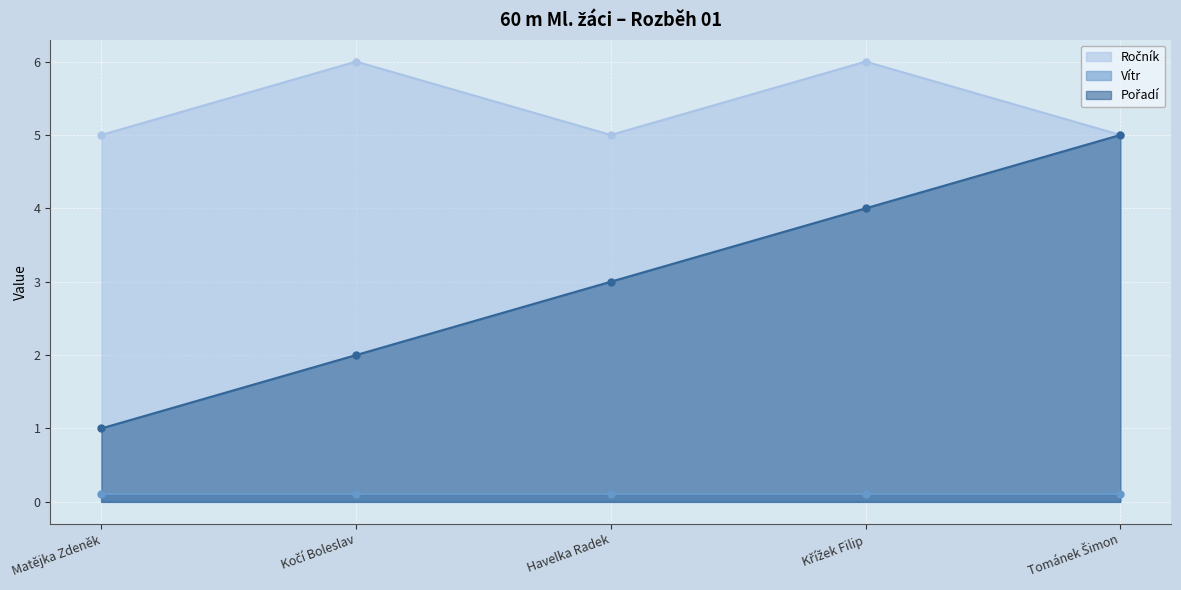

The Pořadí series shows 5 at Tománek Šimon. True or false?

True